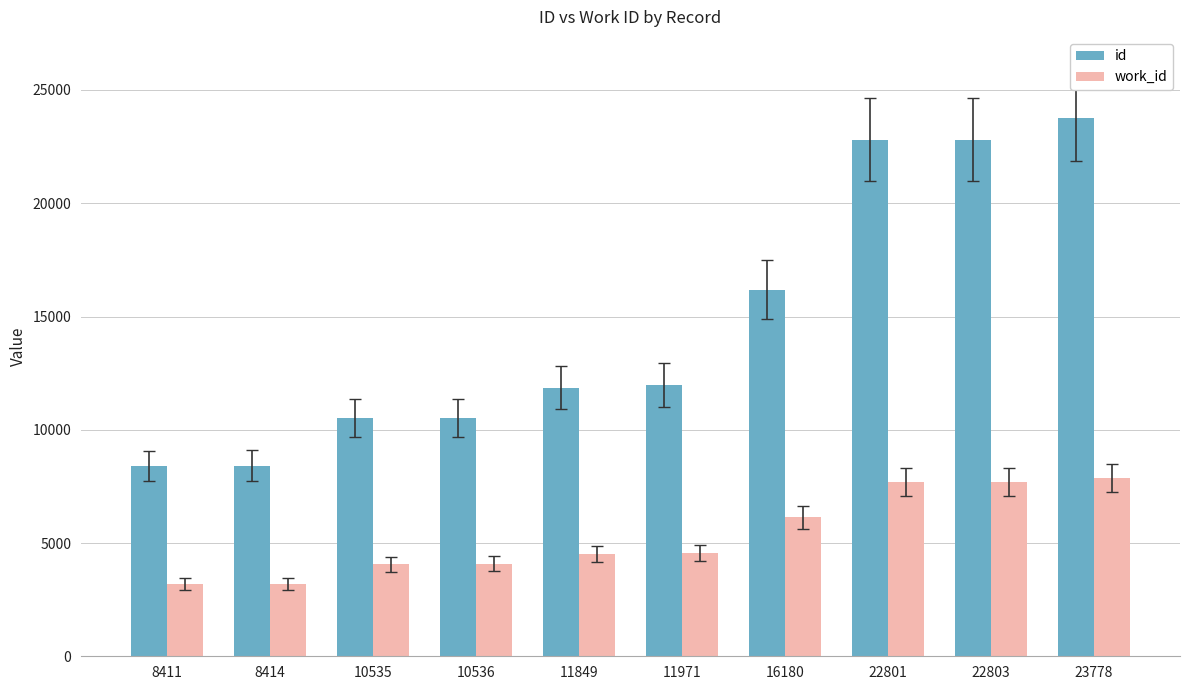

Are the bars horizontal?

No